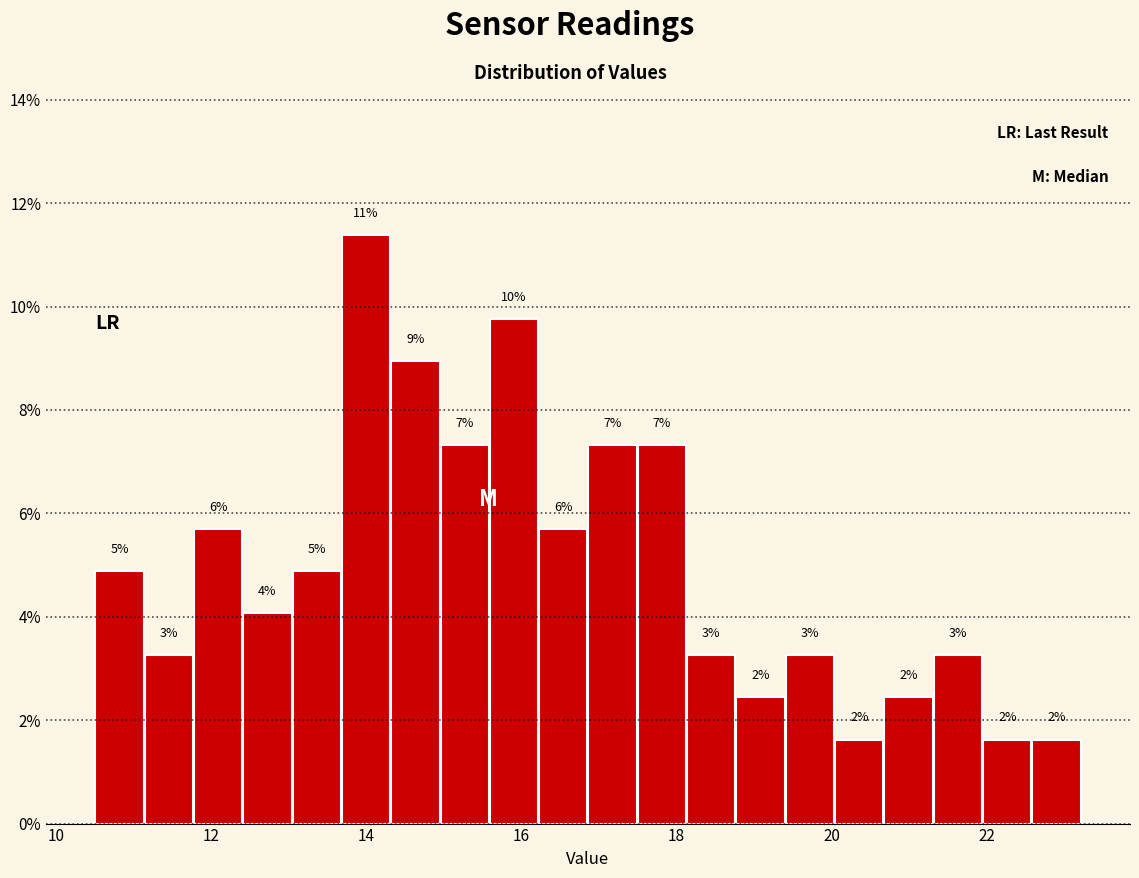

Read against the x-axis, roughly where is the centre of the tallest bar?

14.0